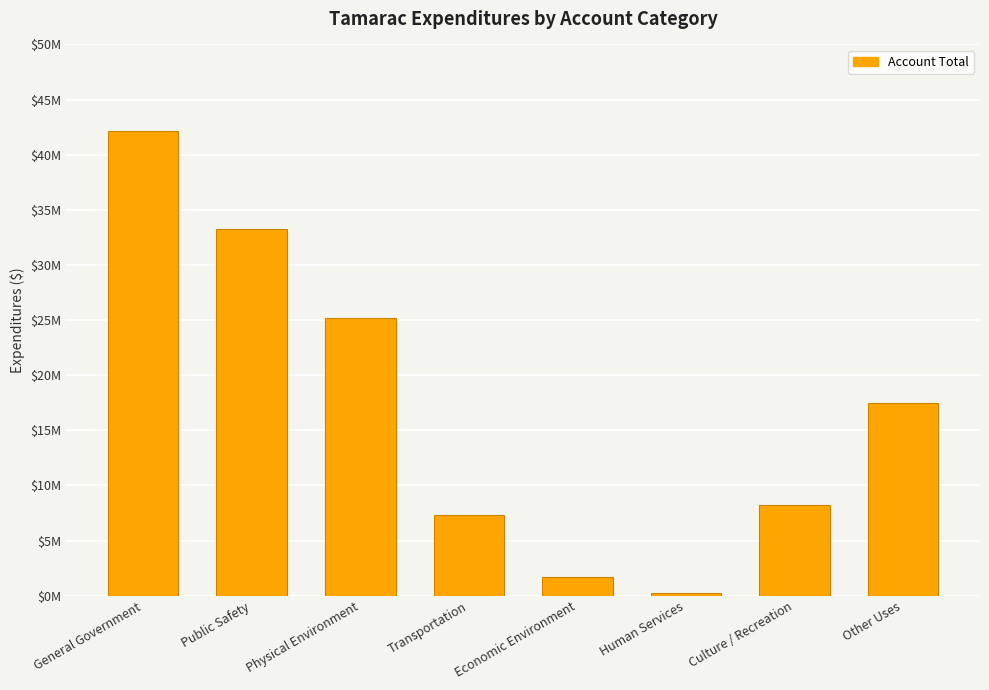

Are the bars horizontal?

No